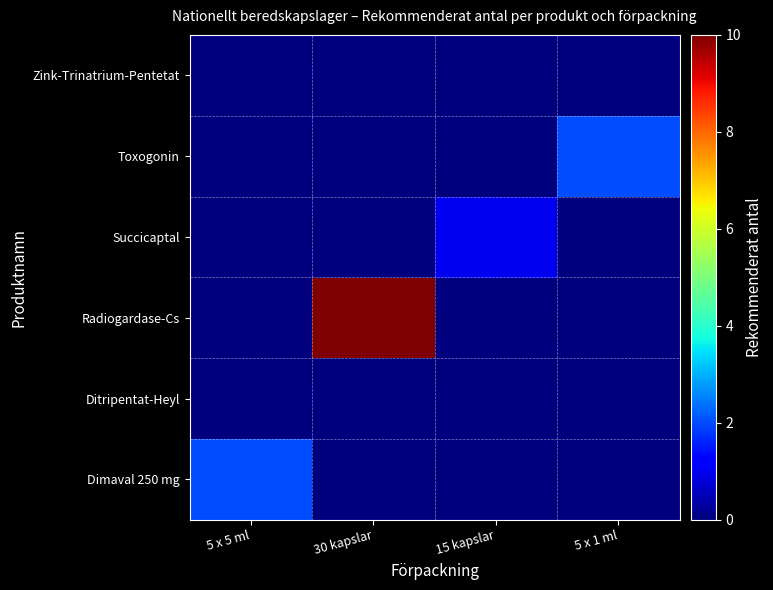

How many distinct data groups are displayed?

6